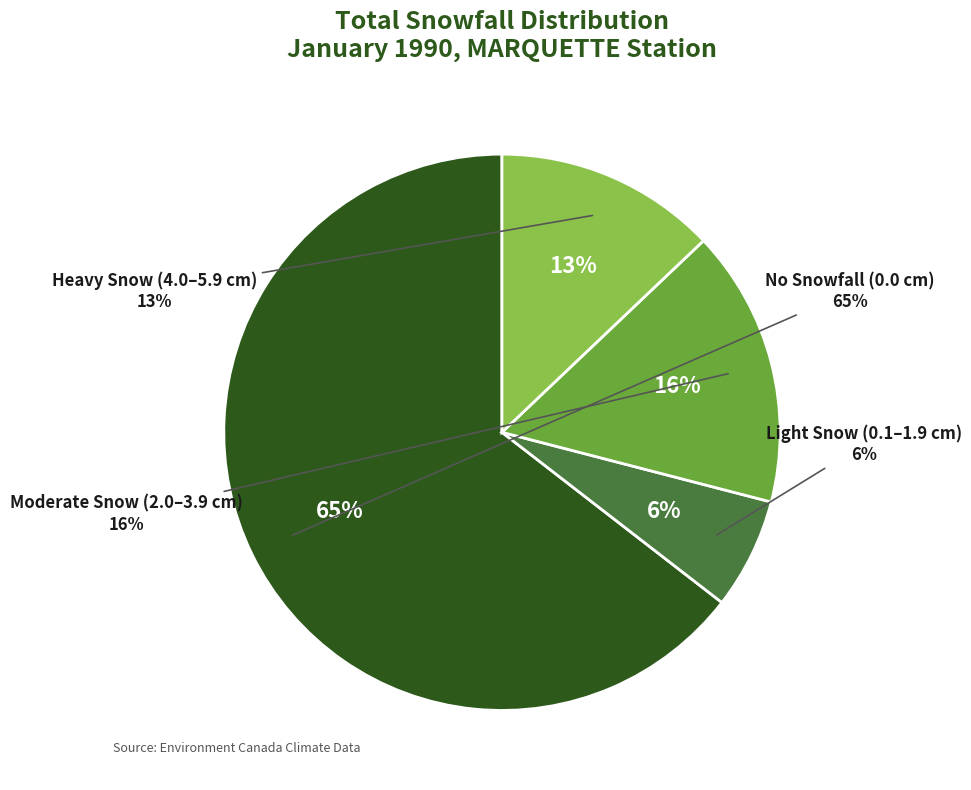

Does any single category account for the majority?

No